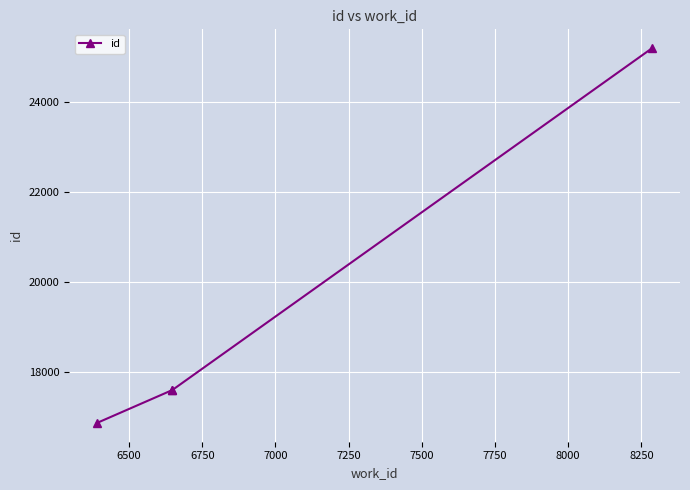

The chart shows a value of 17593 at 7000. True or false?

False